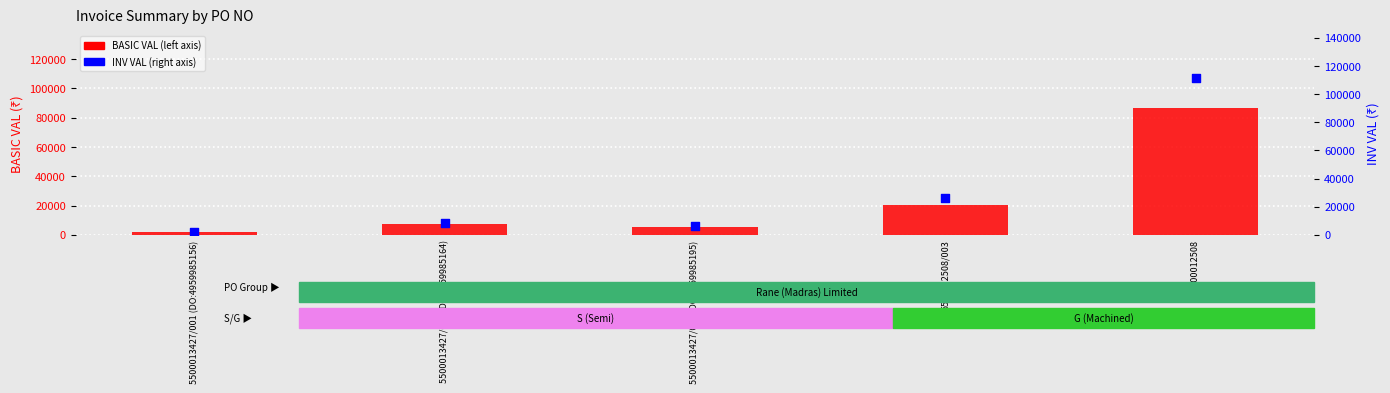

Which series has the largest Y range (max minus min)?

INV VAL